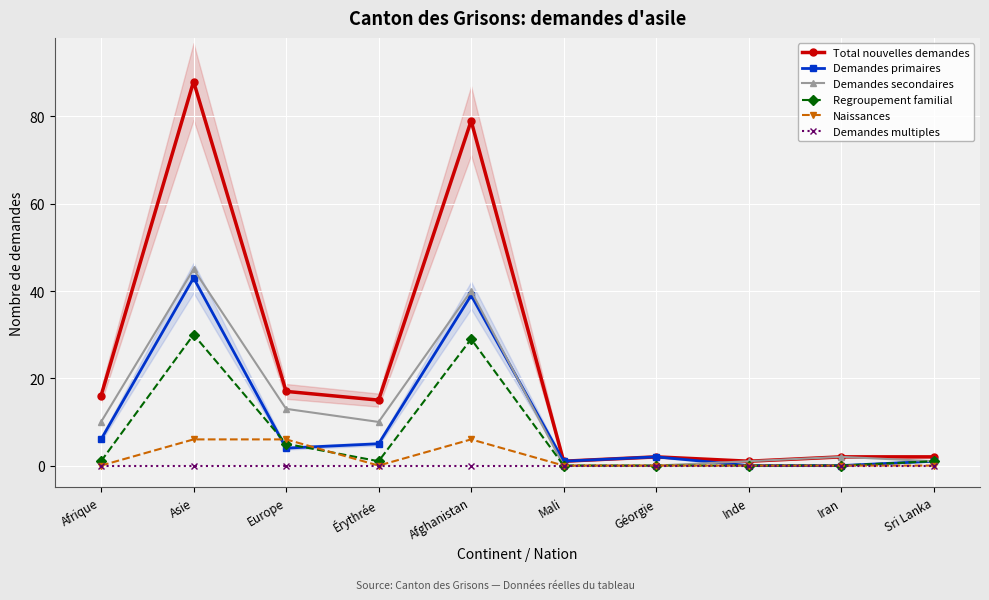

Is this an area chart (filled region under the line)?

No